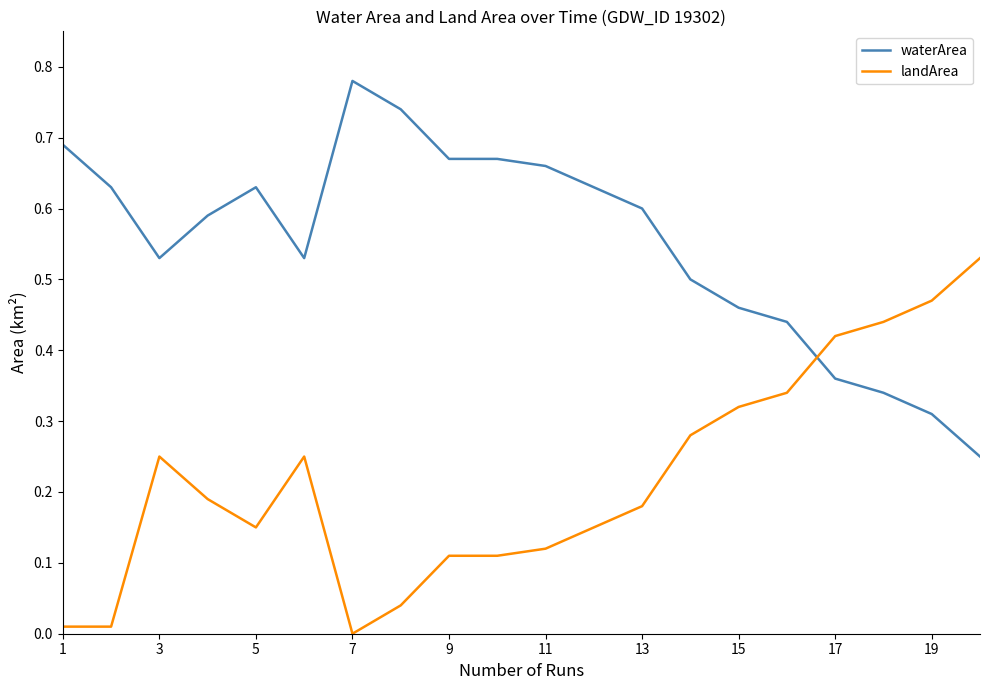

Which series has the largest total across all categories?

waterArea